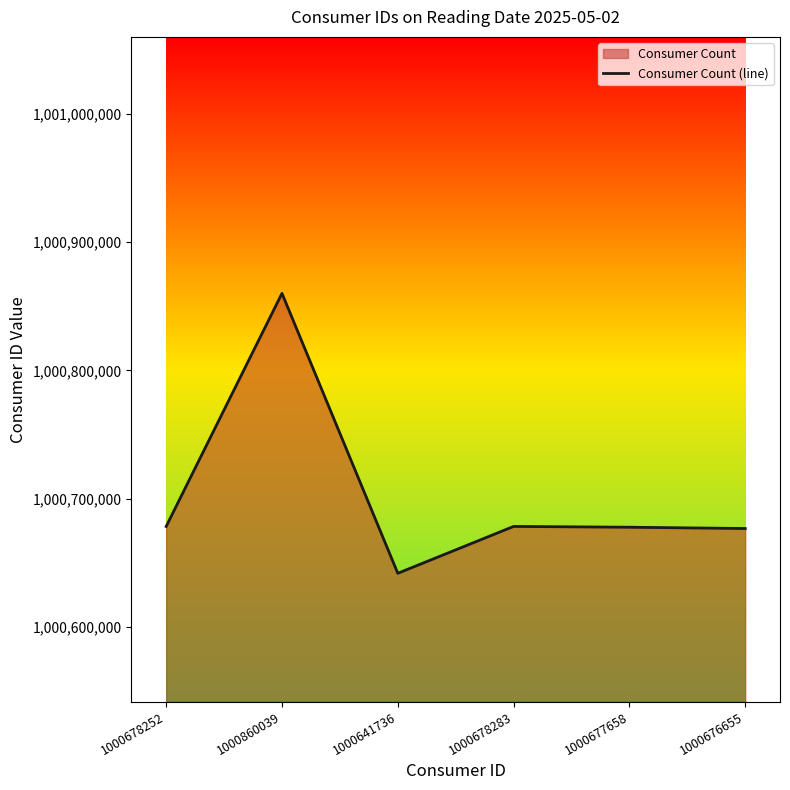

What position from the left is 1000641736?

3